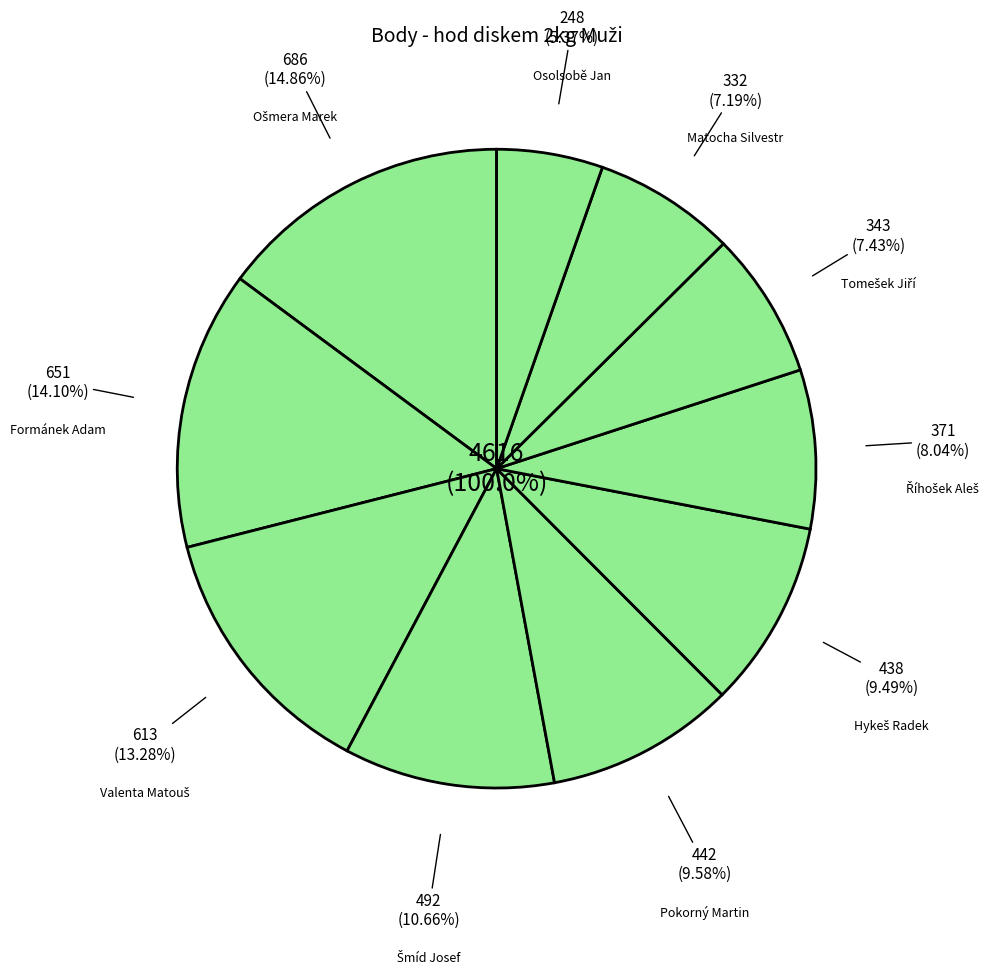

Which has a higher value, Osolsobě Jan or Pokorný Martin?

Pokorný Martin